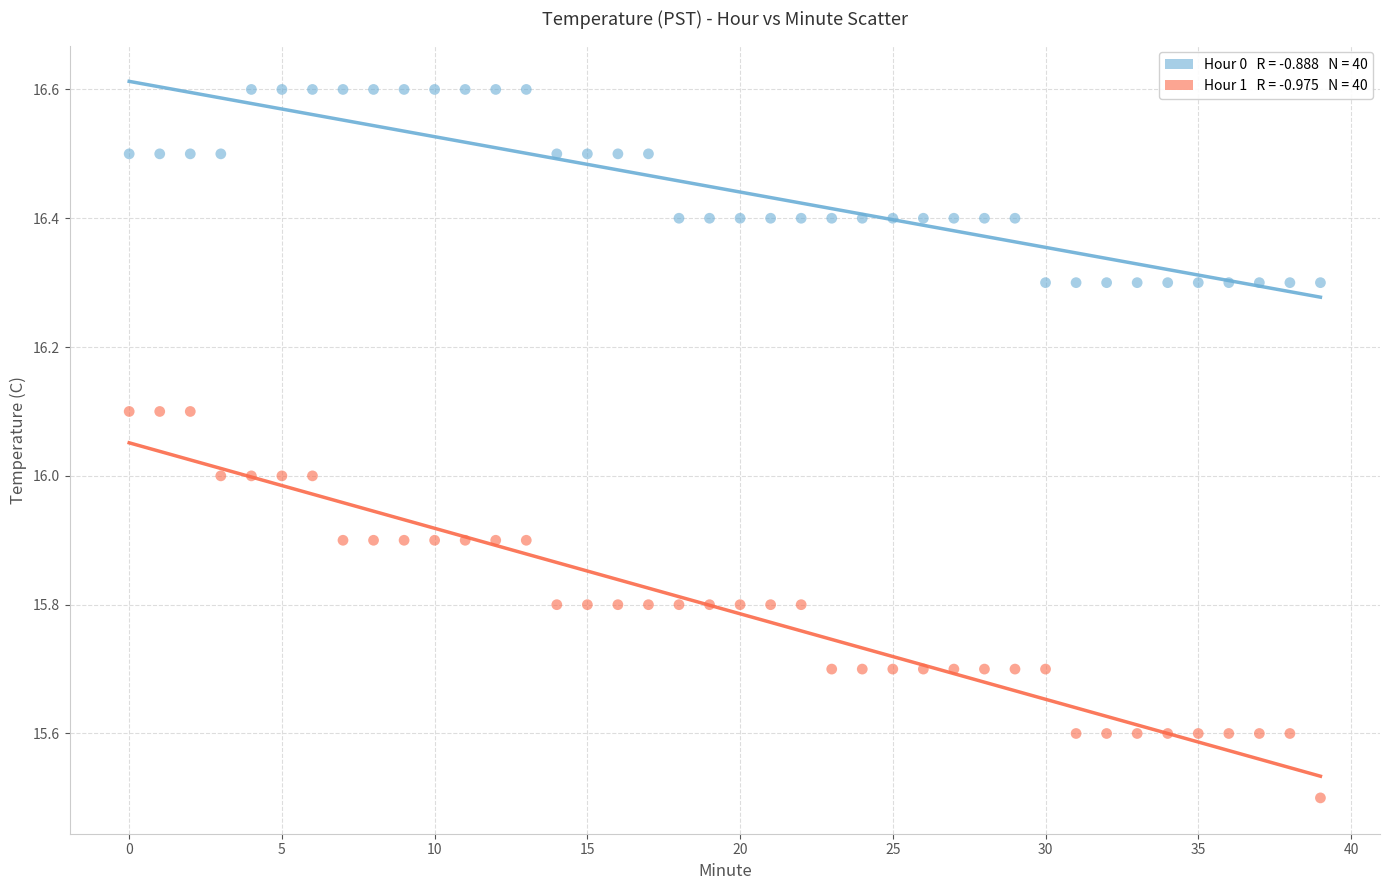

Across all data points, what is the range of Y values (max minus min)?

1.1